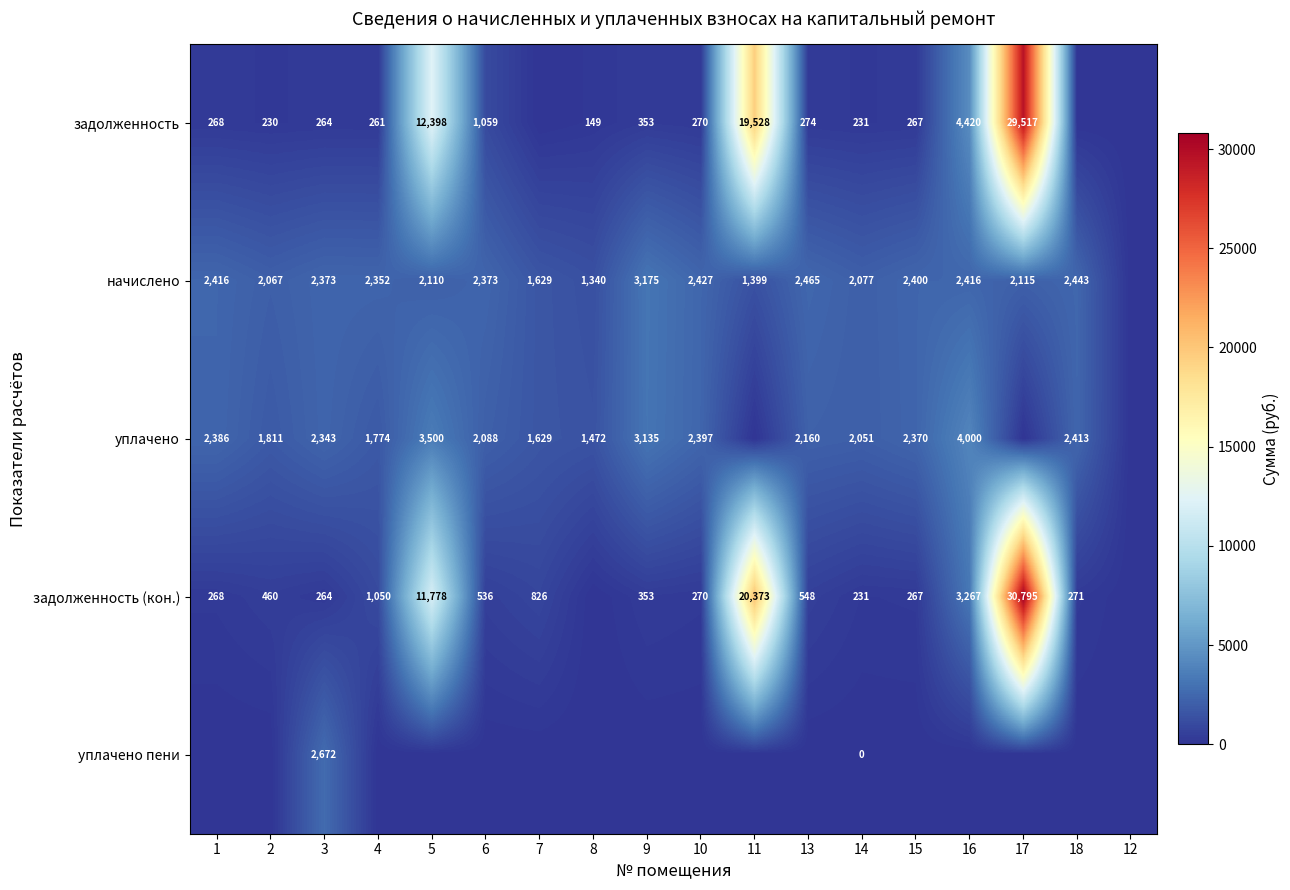

What is the total value across all series at 11?

41300.1